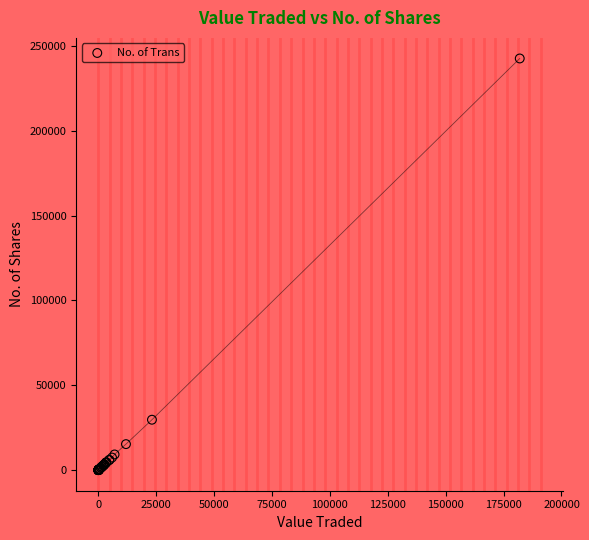

What Y value in the scatter plot is closest to 121315?

29710